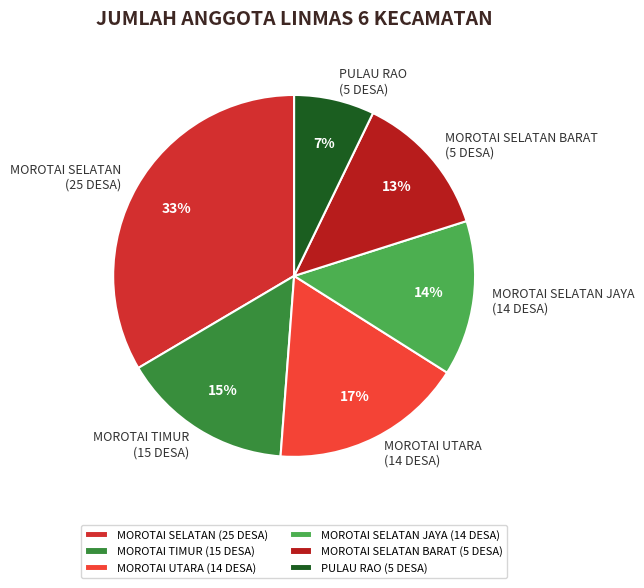

Rank the categories by value from lowest to highest.

PULAU RAO (5 DESA), MOROTAI SELATAN BARAT (5 DESA), MOROTAI SELATAN JAYA (14 DESA), MOROTAI TIMUR (15 DESA), MOROTAI UTARA (14 DESA), MOROTAI SELATAN (25 DESA)